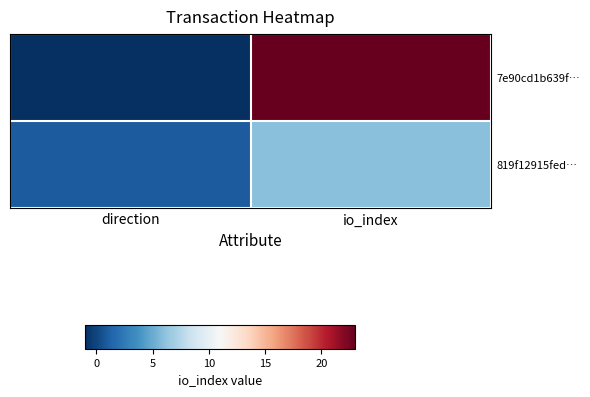

Rank the series by their maximum value, from highest to lowest.

7e90cd1b639f…, 819f12915fed…